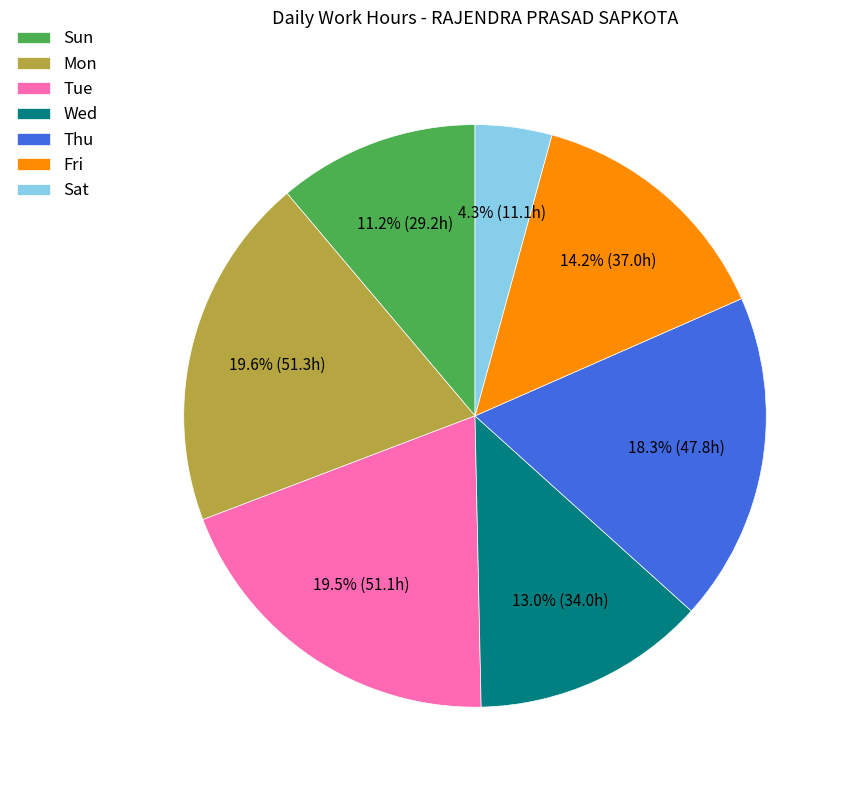

What is the total percentage of Mon and Fri?

33.8%